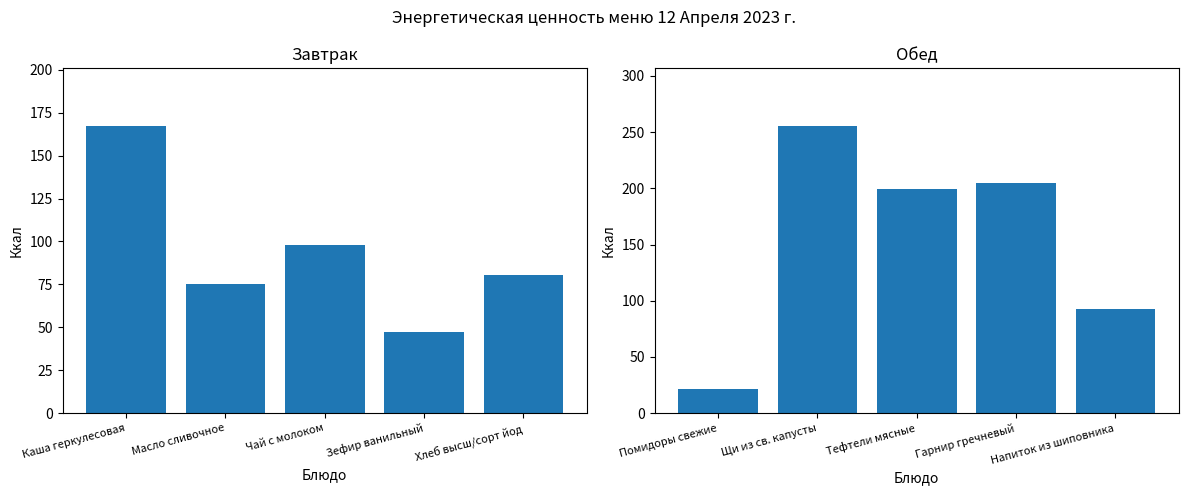

At which category is the sum across all series the highest?

Масло сливочное